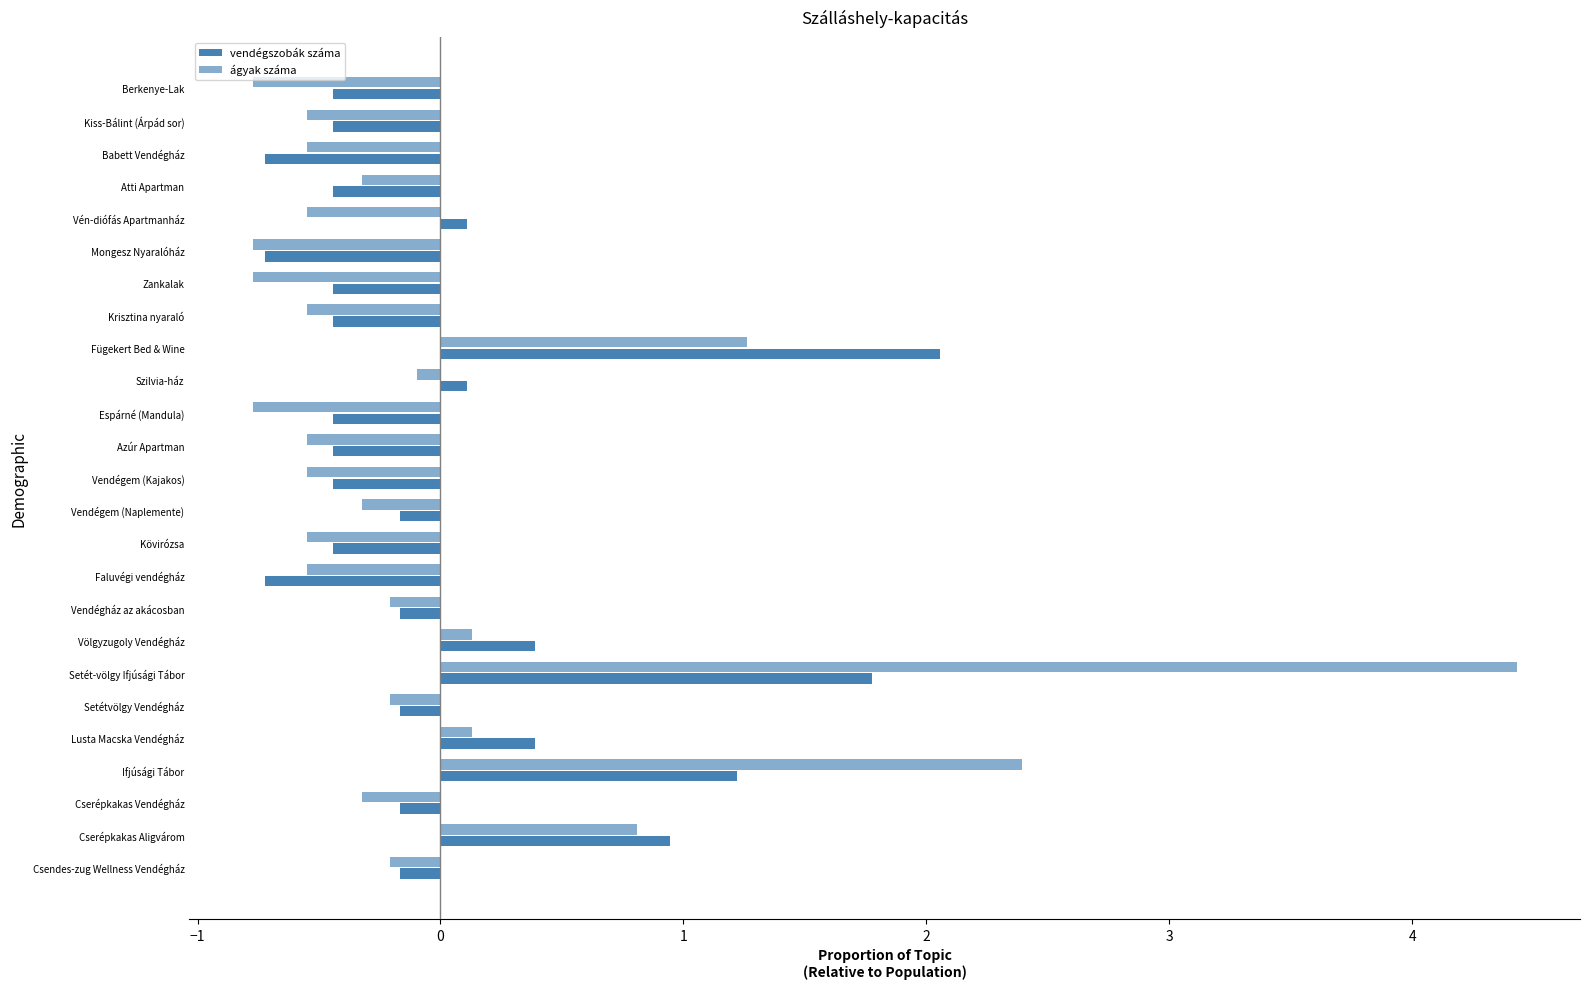

How many positive values does the vendégszobák száma series have?

8